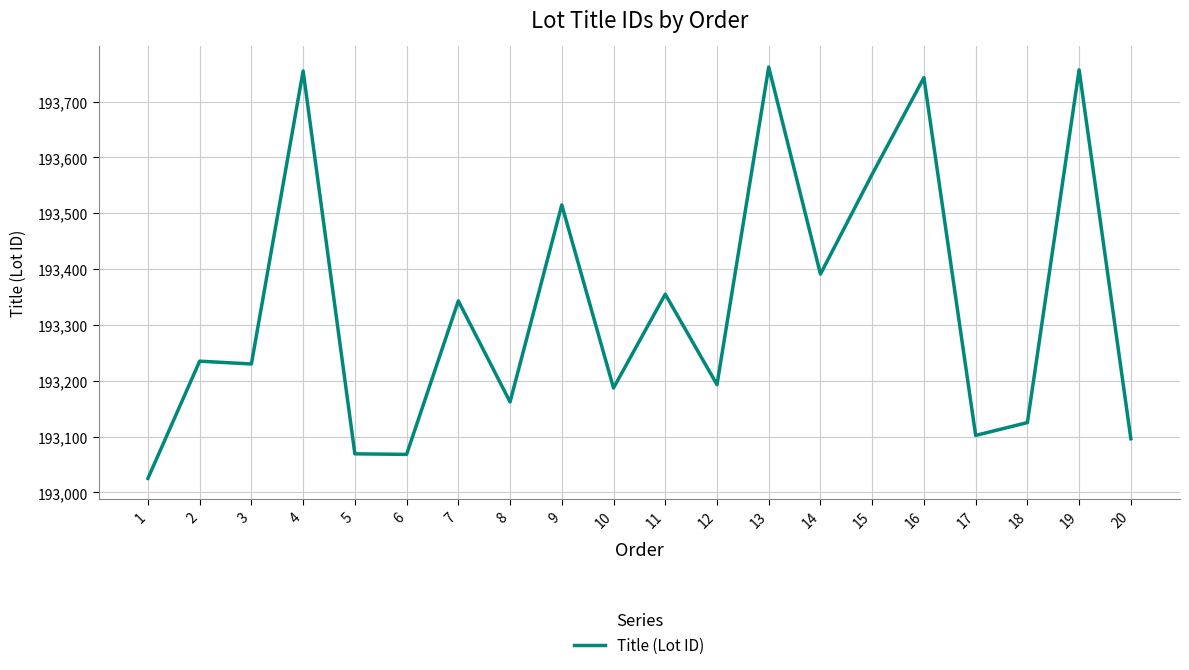

Read the value at 7.

193343